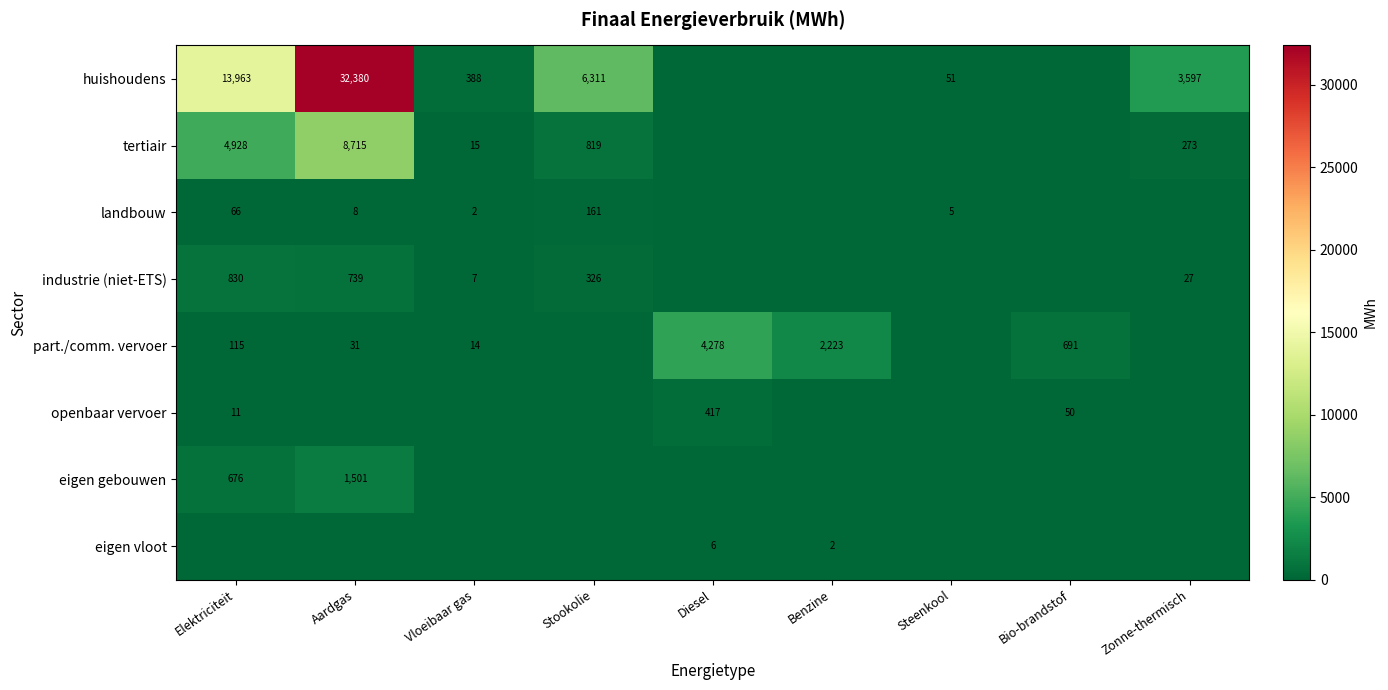

Rank the series at Aardgas from lowest to highest value.

openbaar vervoer, eigen vloot, landbouw, part./comm. vervoer, industrie (niet-ETS), eigen gebouwen, tertiair, huishoudens